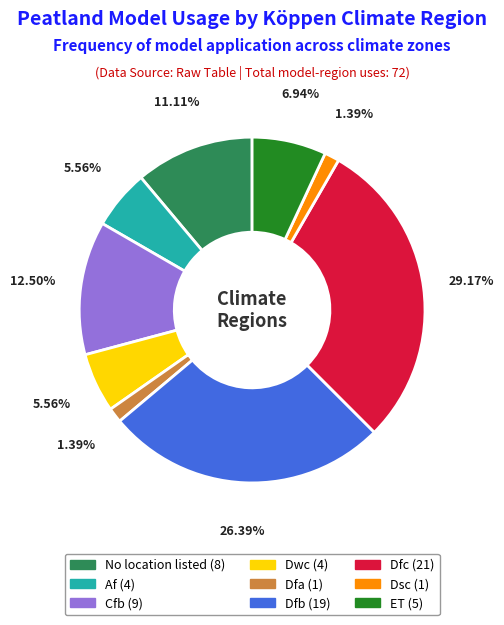

Approximately how many times larger is the value at No location listed compared to ET?

1.6